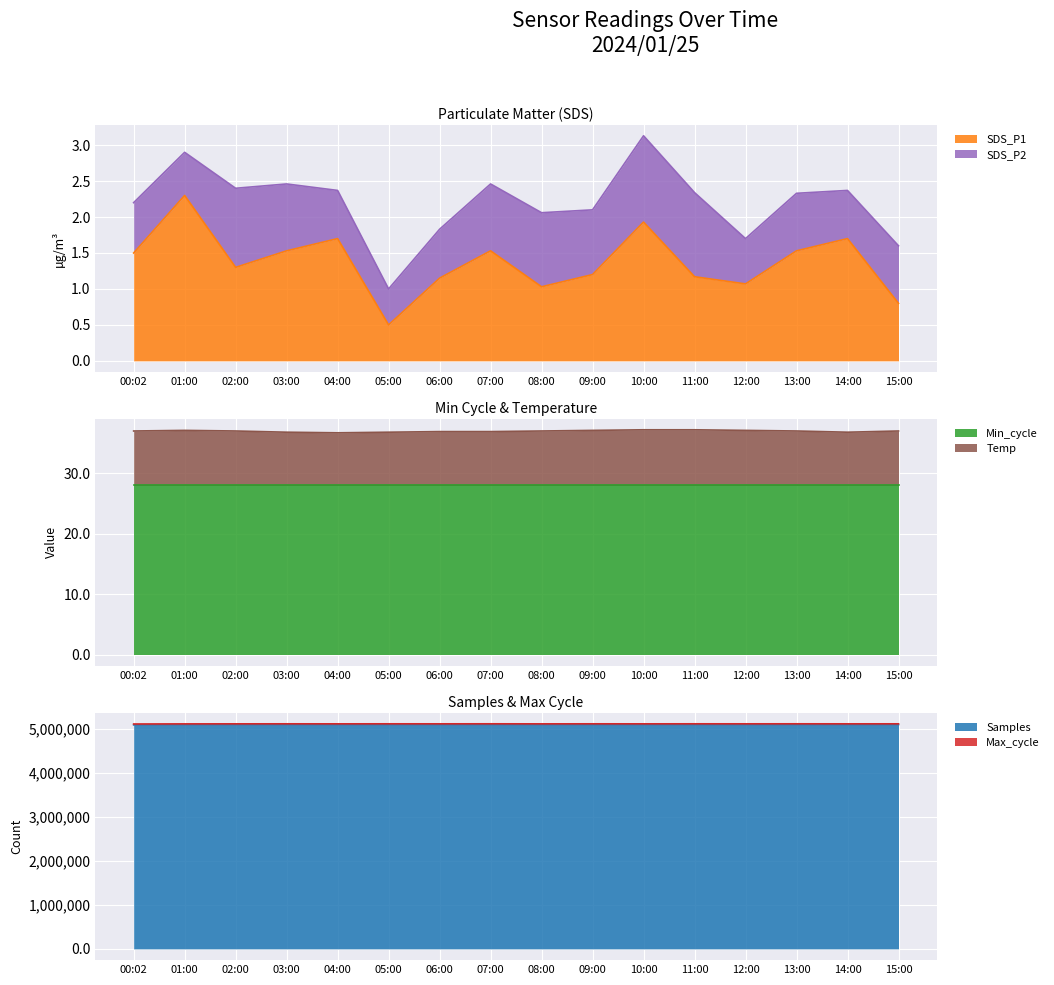

Is it true that SDS_P1 equals 0.4 at 04:00?

False